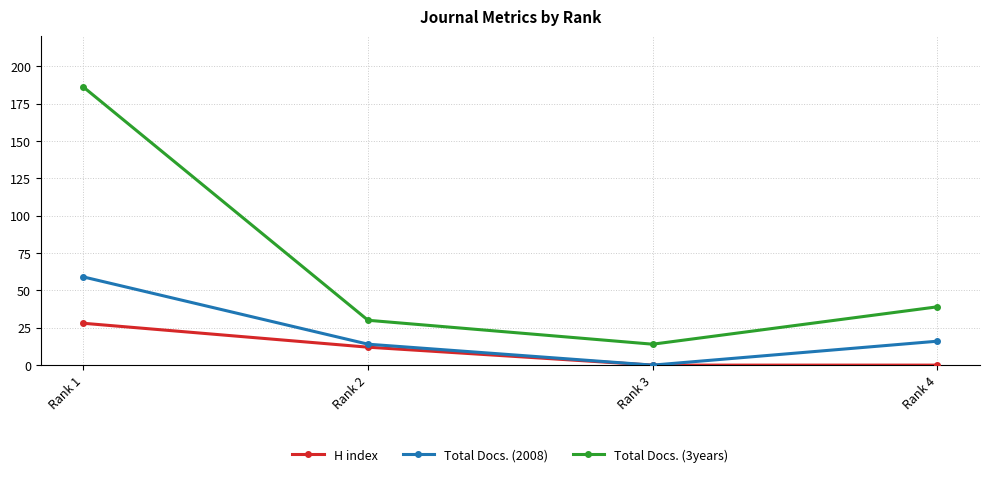

What is the average value of the Total Docs. (2008) series?

22